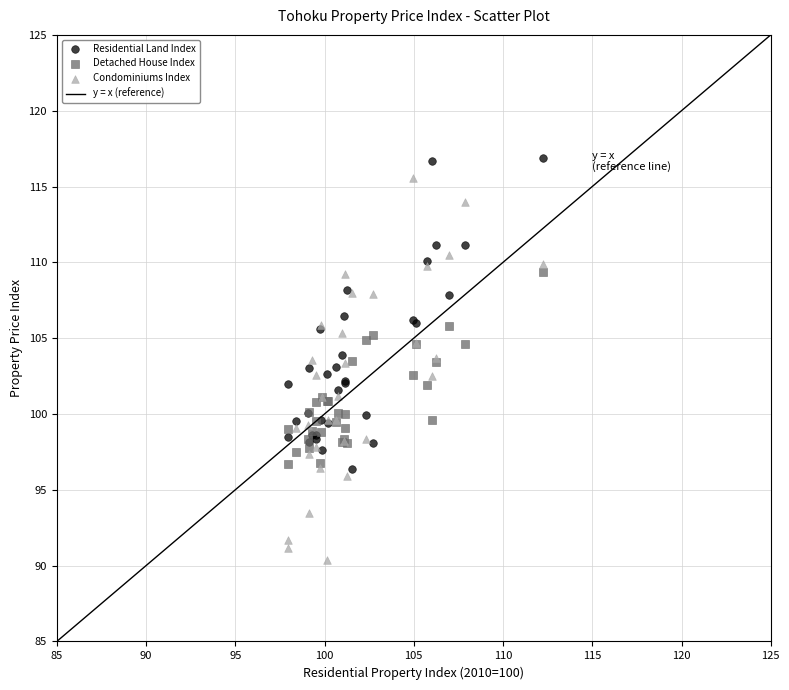

Which series reaches the maximum Y coordinate?

Residential Land Index